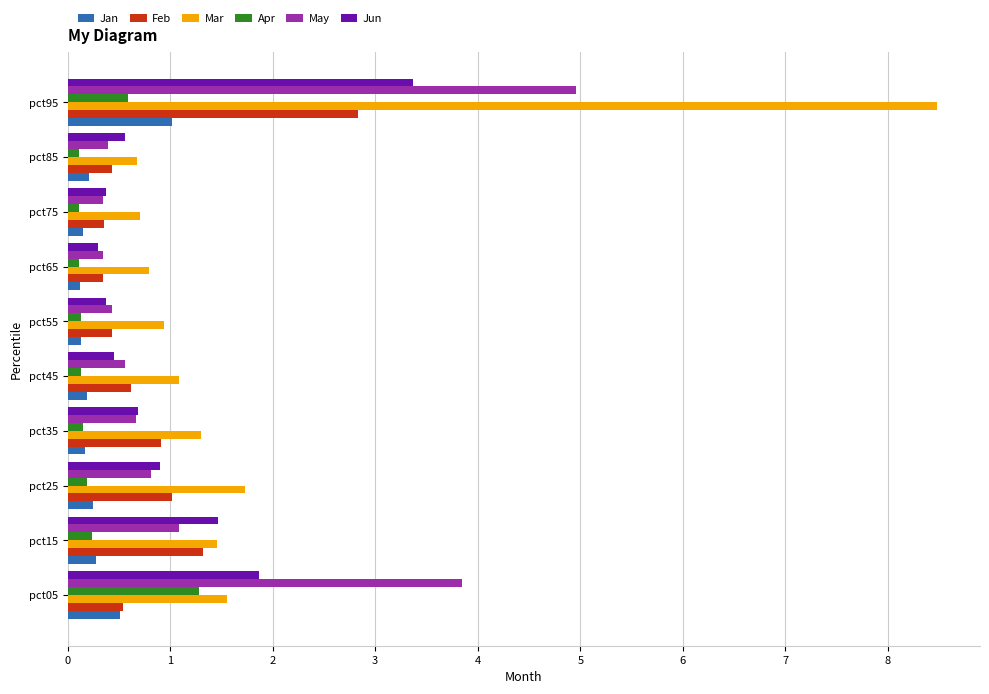

At which category does the chart reach its peak across all series?

pct95